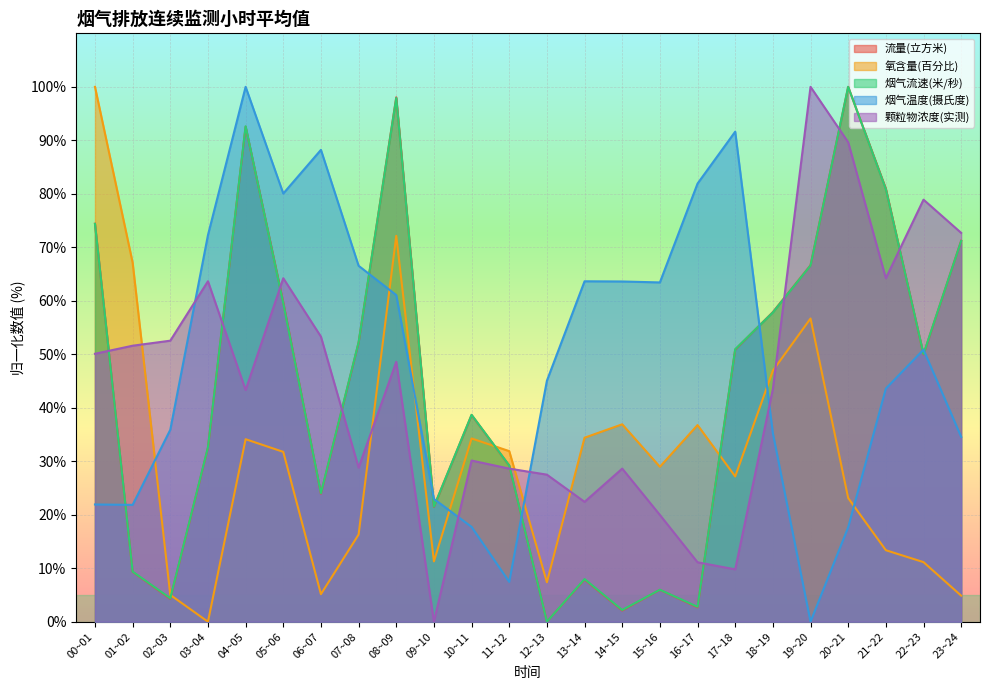

What is the greatest value displayed?

100.0